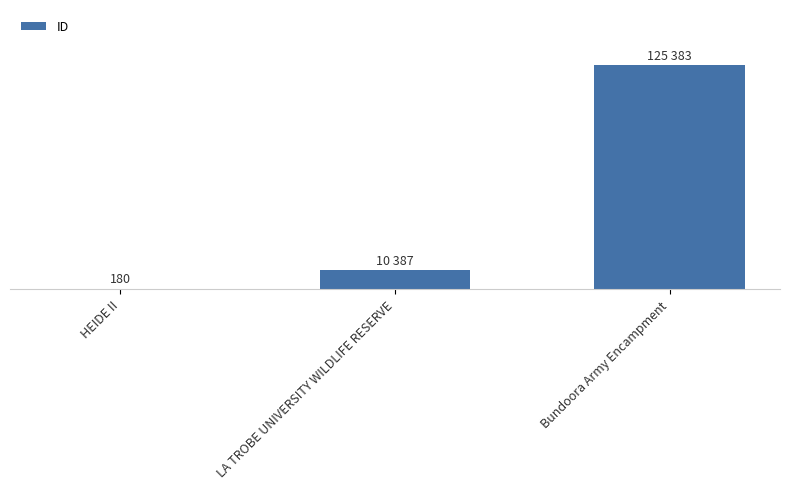

What is the label of the 1st bar from the right?

Bundoora Army Encampment